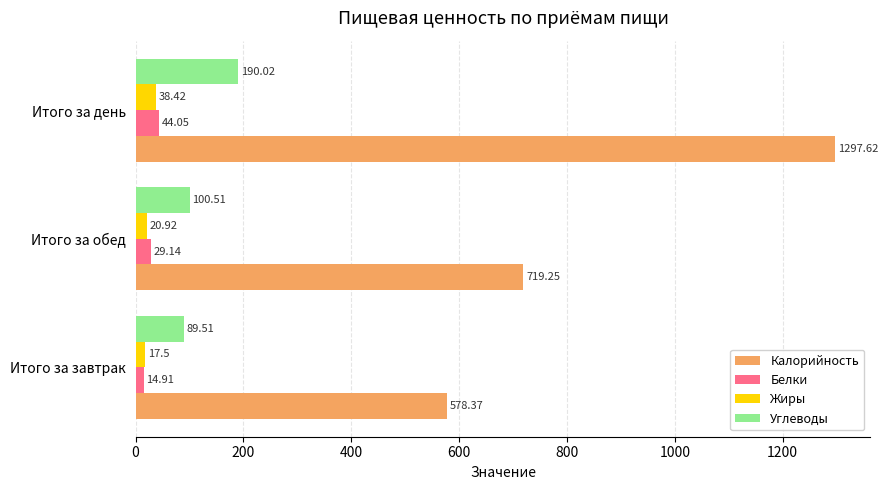

Which series changed the most between Итого за завтрак and Итого за обед?

Калорийность